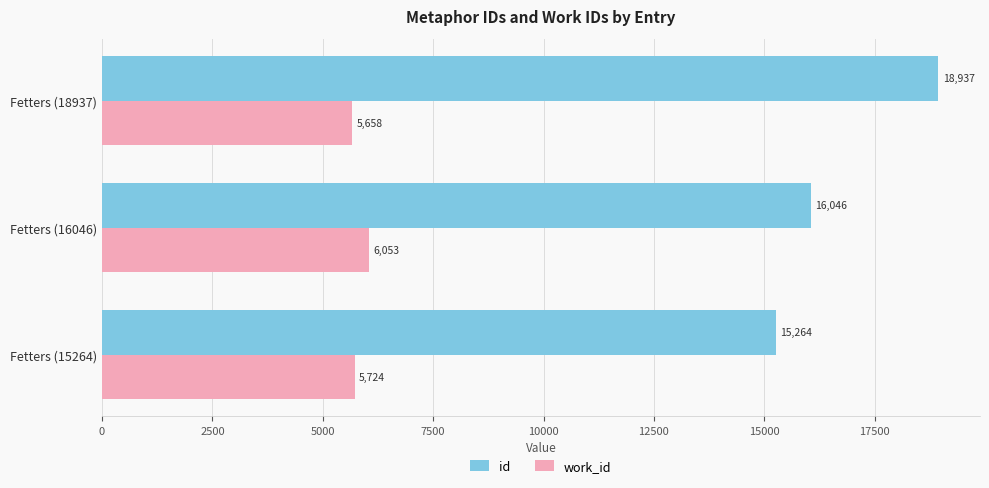

What is the spread (max minus min) of values at Fetters (15264)?

9540